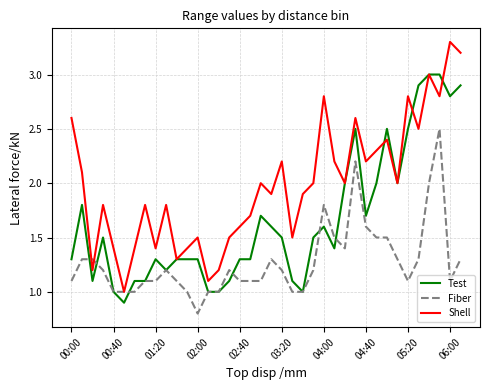

List the series in order of their peak value, lowest first.

Fiber, Test, Shell